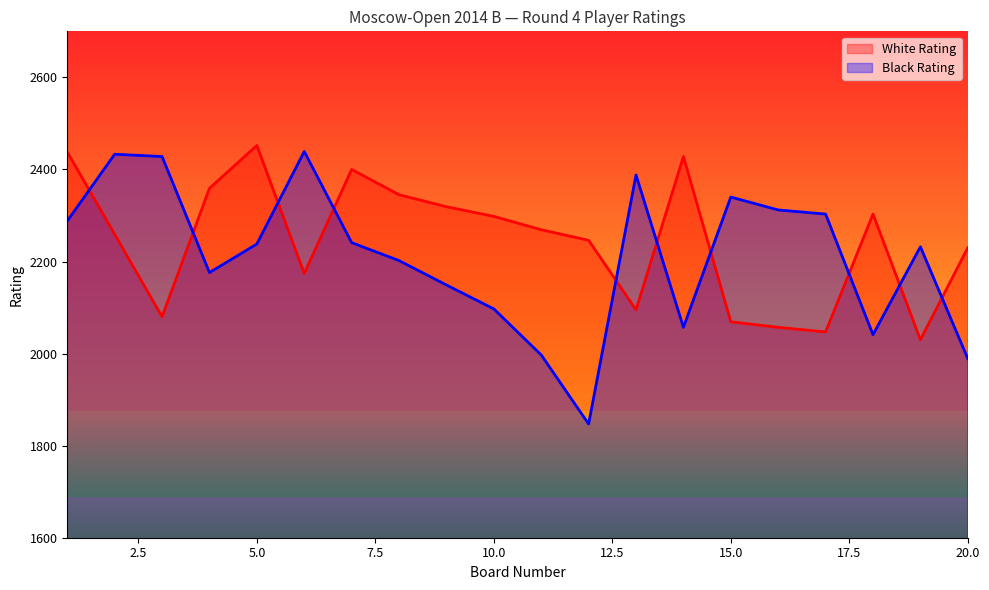

Rank the series at 19 from lowest to highest value.

White Rating, Black Rating